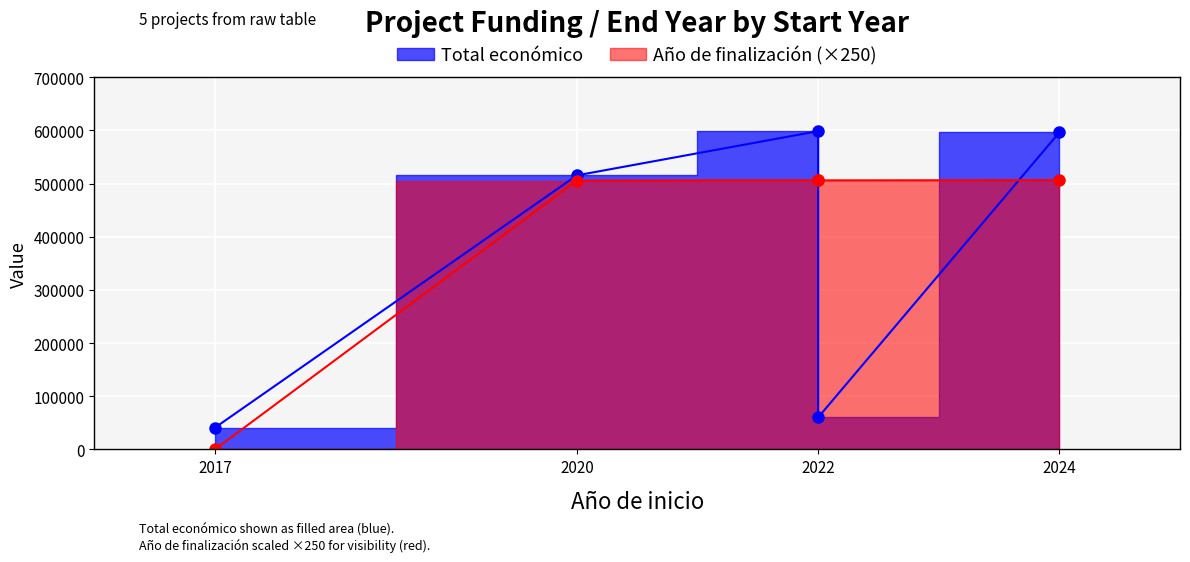

The value of Año de finalización at 2017 is 1190. True or false?

False